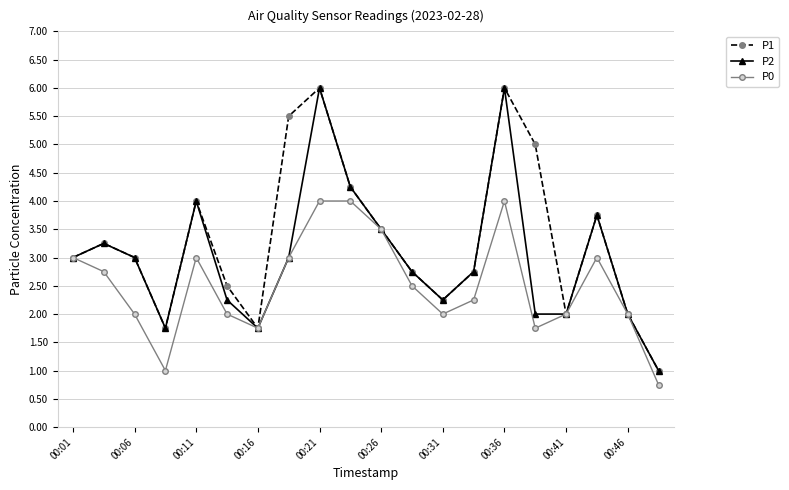

What is the value of the P1 point at the 1st from the left?

3.0